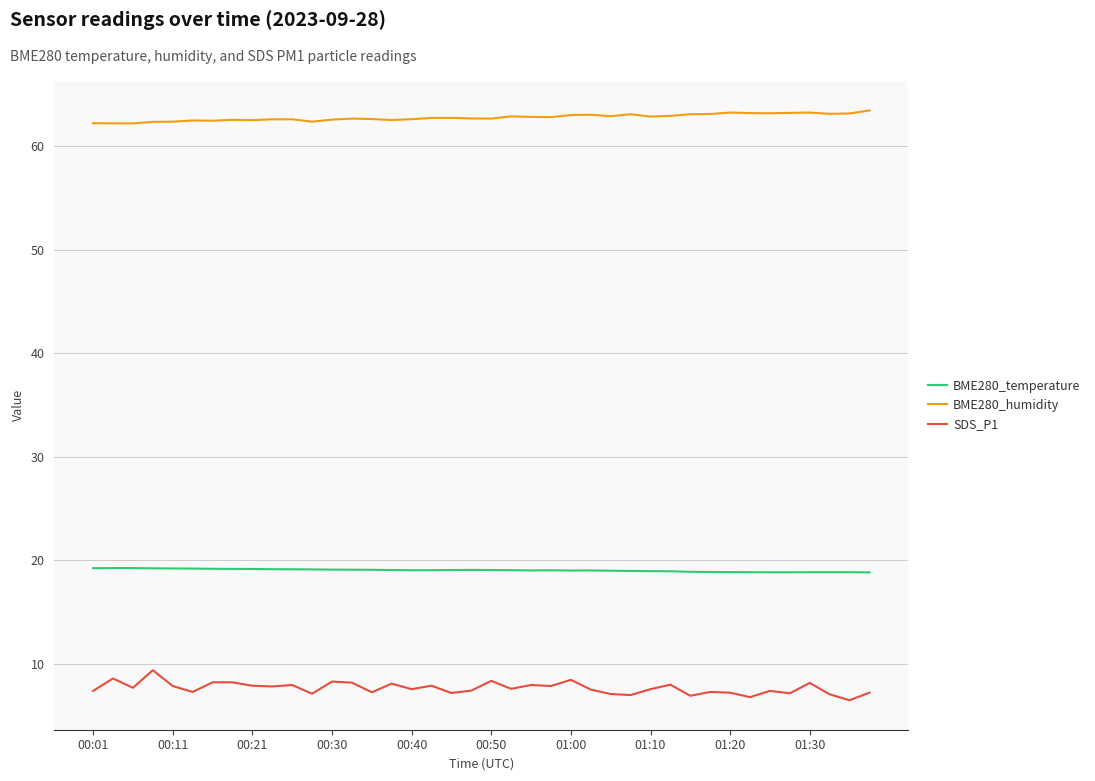

True or false: BME280_temperature and BME280_humidity cross at least once.

False